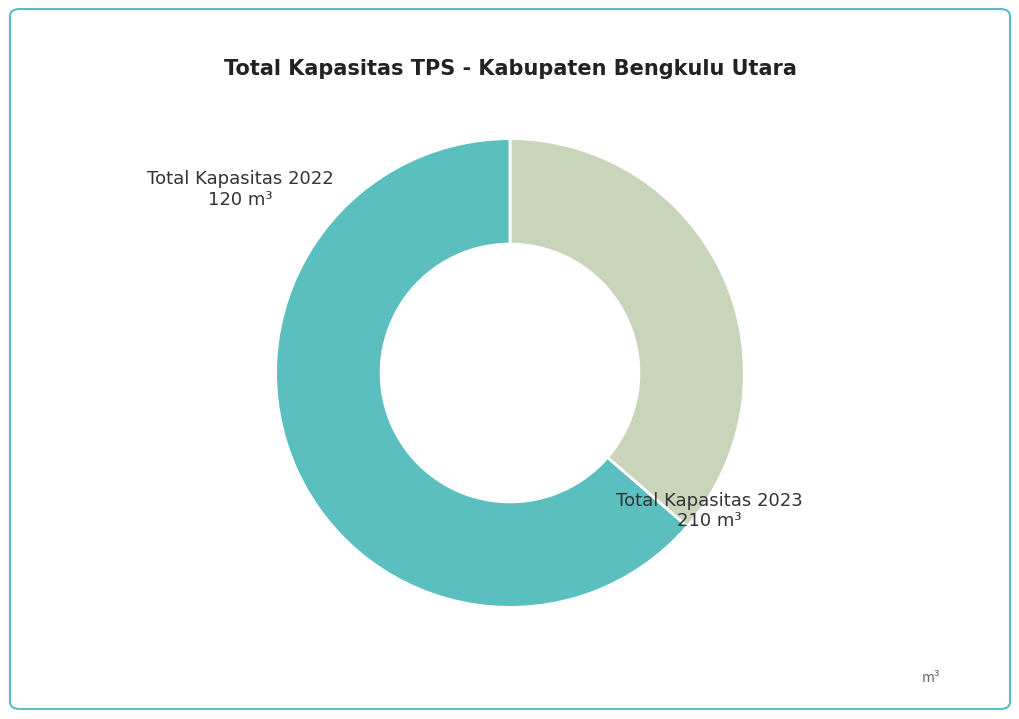

Is there a majority slice in this chart?

Yes